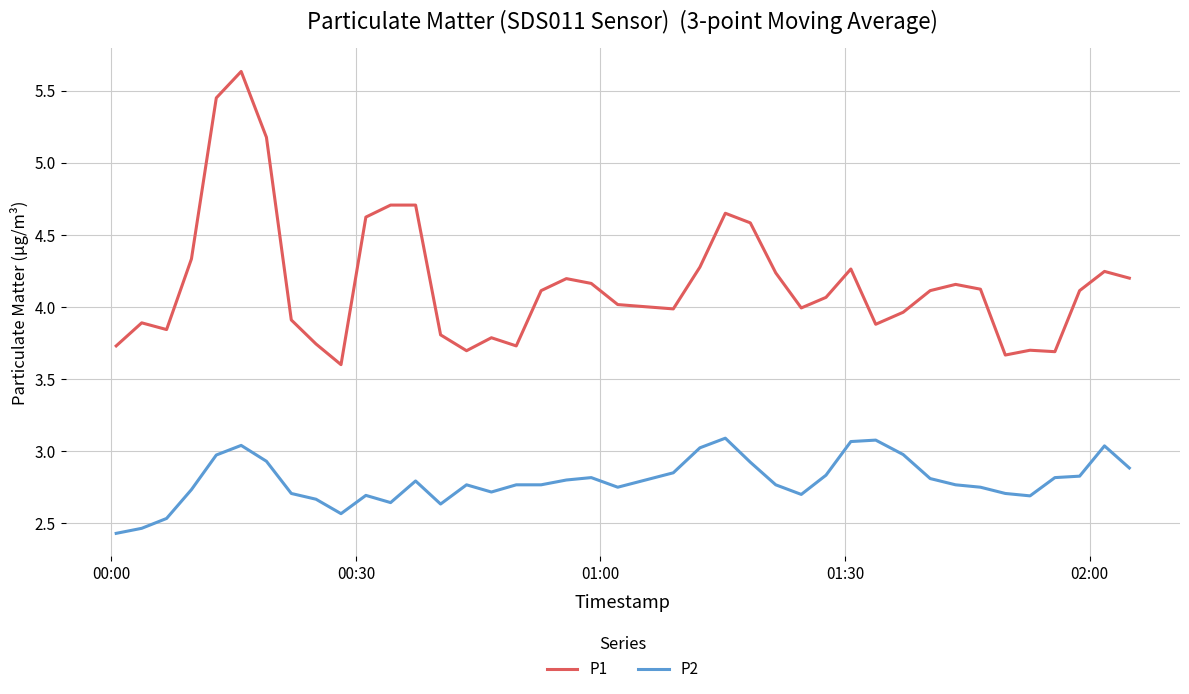

True or false: P1 and P2 intersect in this chart.

False